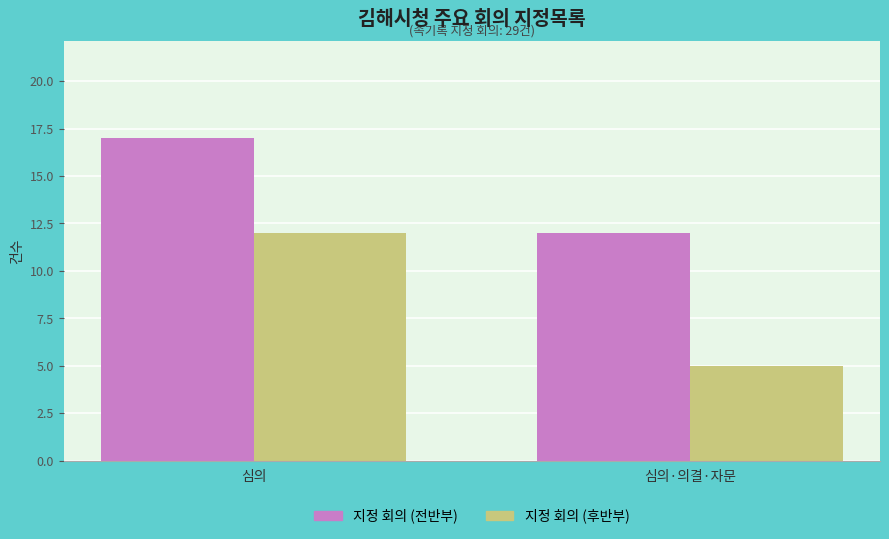

How many data points does each series have?

2